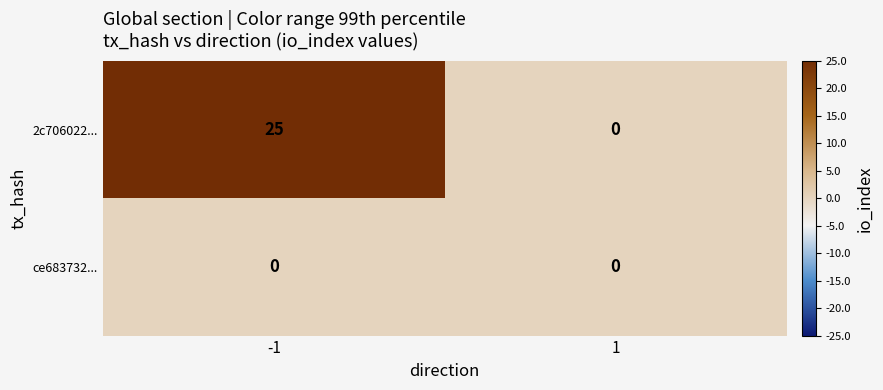

True or false: 2c706022... has a value of 0 at 1.

True